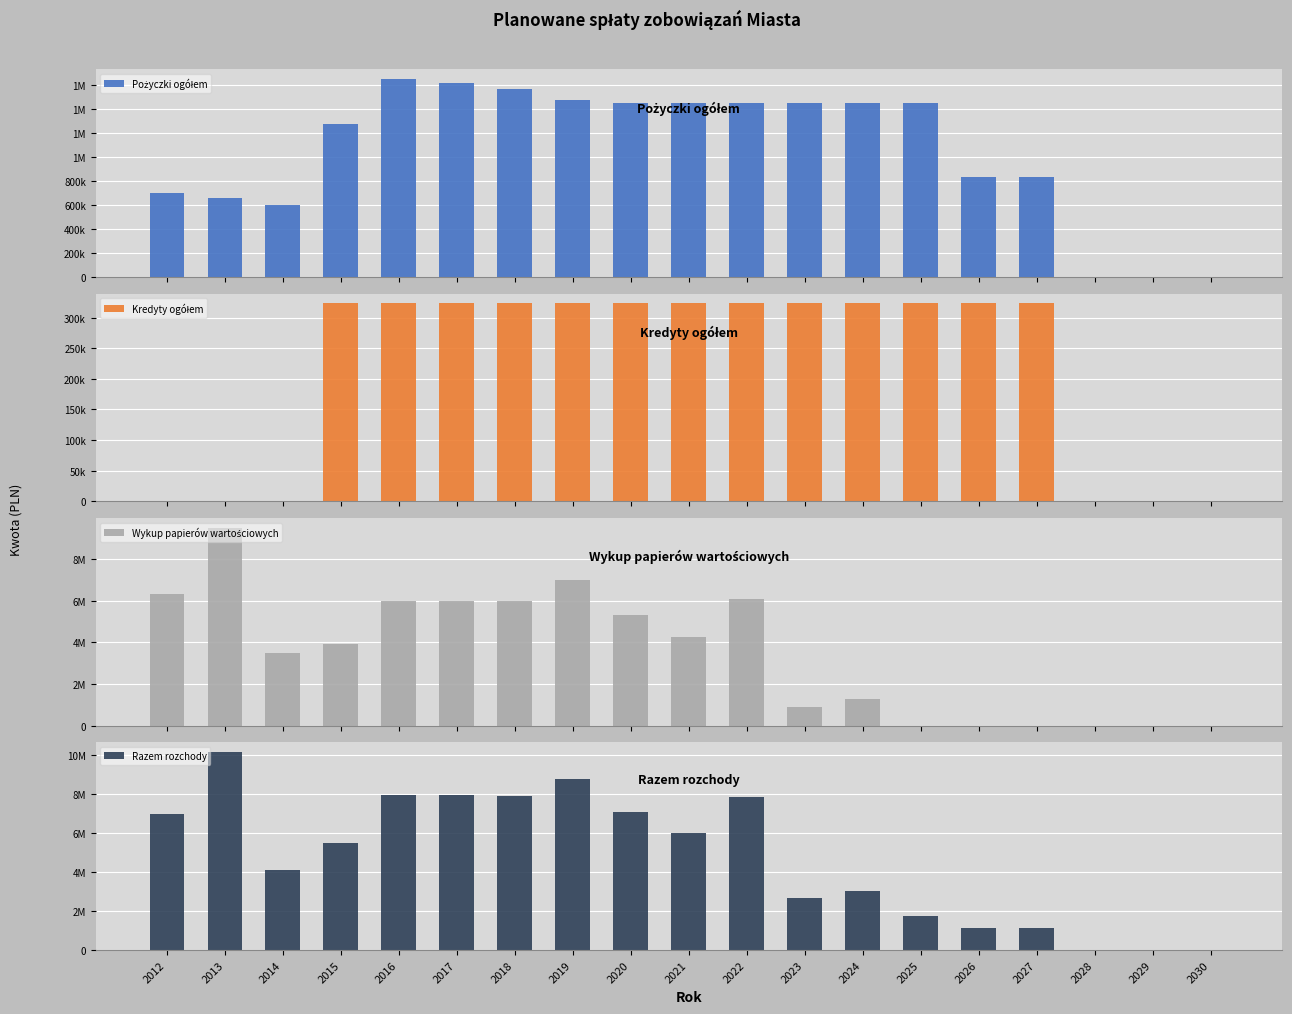

What is the value of the Wykup papierów wartościowych bar at the 3rd from the left?

3500000